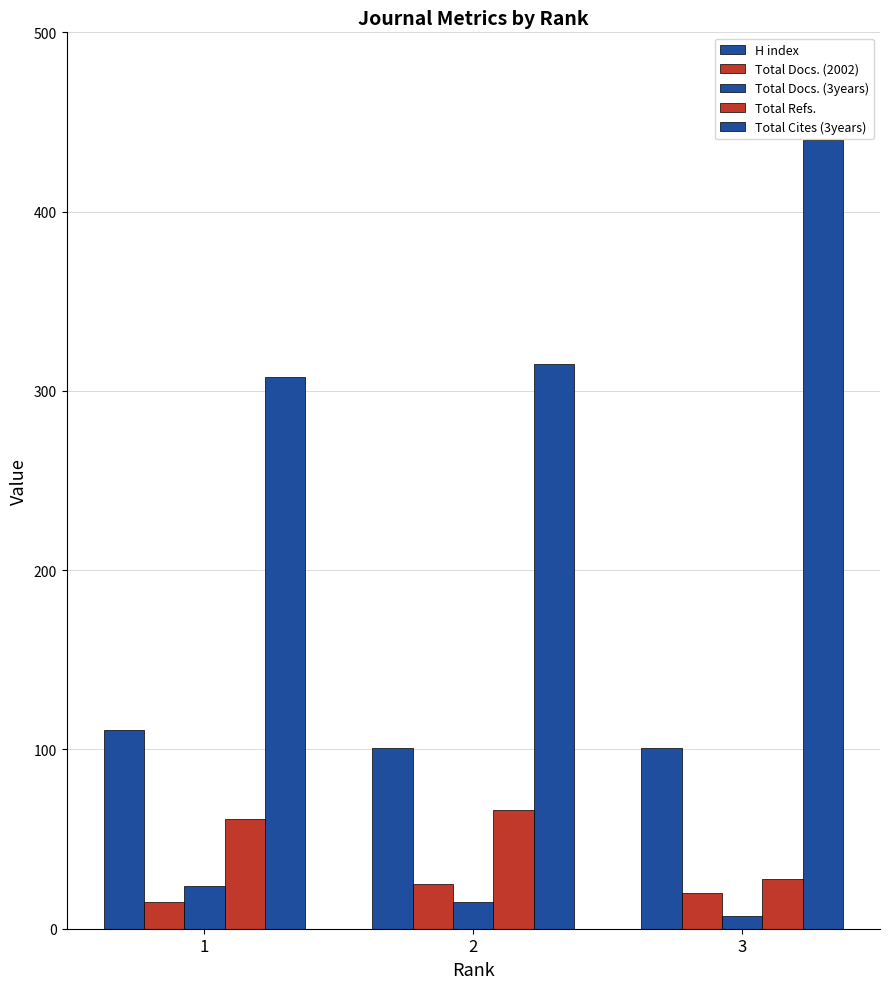

How many categories are shown in the chart?

3